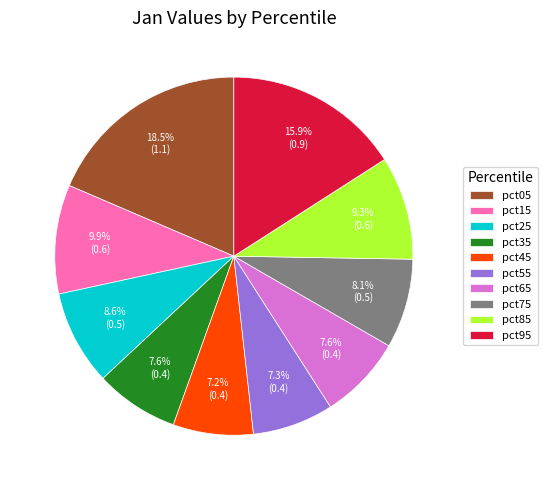

How many slices are in this pie chart?

10